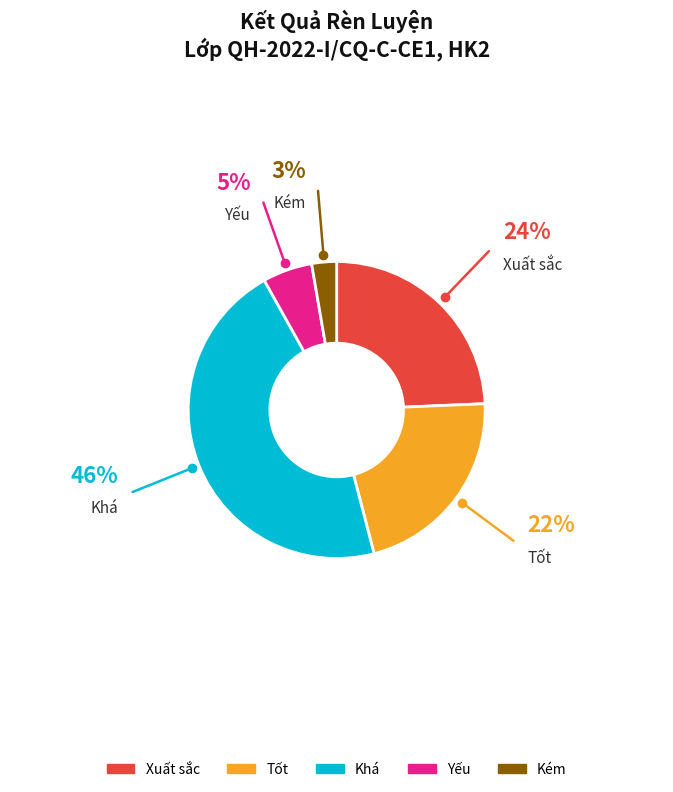

Does any single category account for the majority?

No